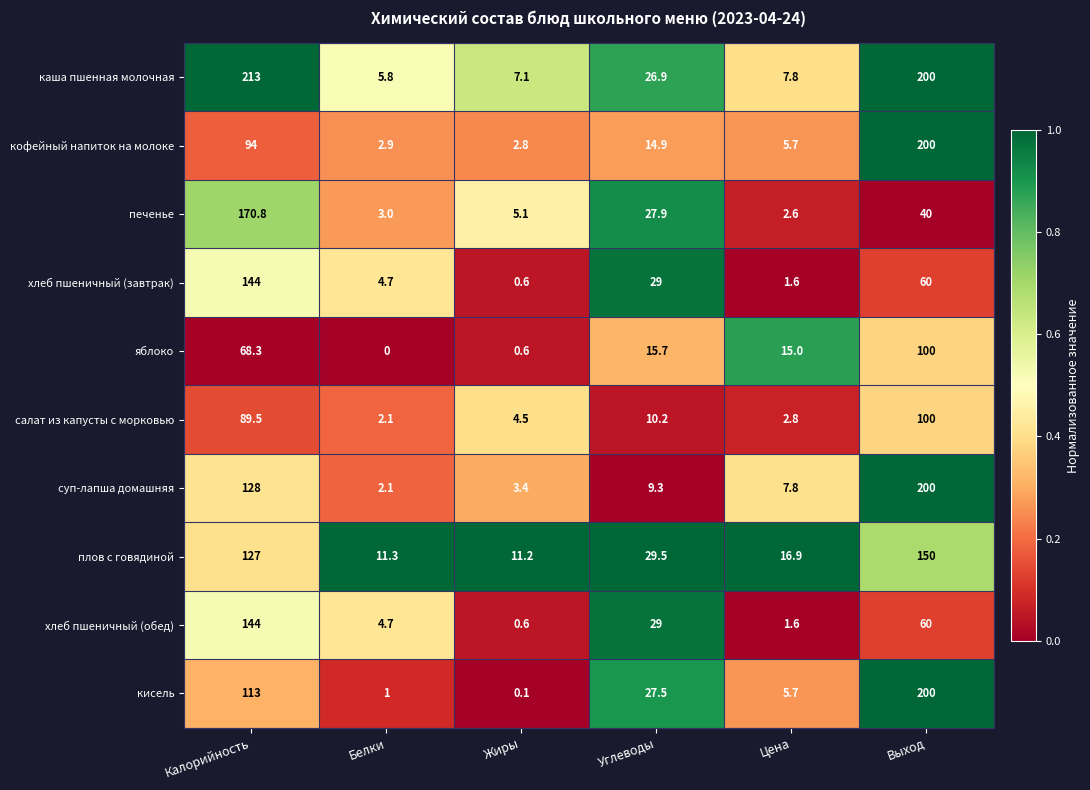

What is the difference between the maximum and minimum values in the кофейный напиток на молоке series?

197.2